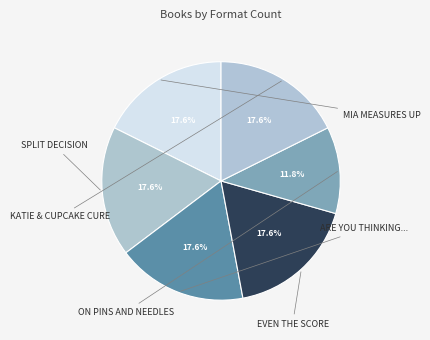

How many segments does this pie chart have?

6